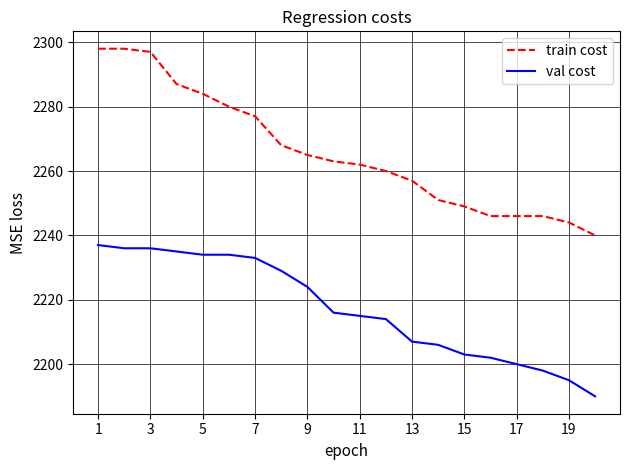

True or false: val cost and train cost intersect in this chart.

False